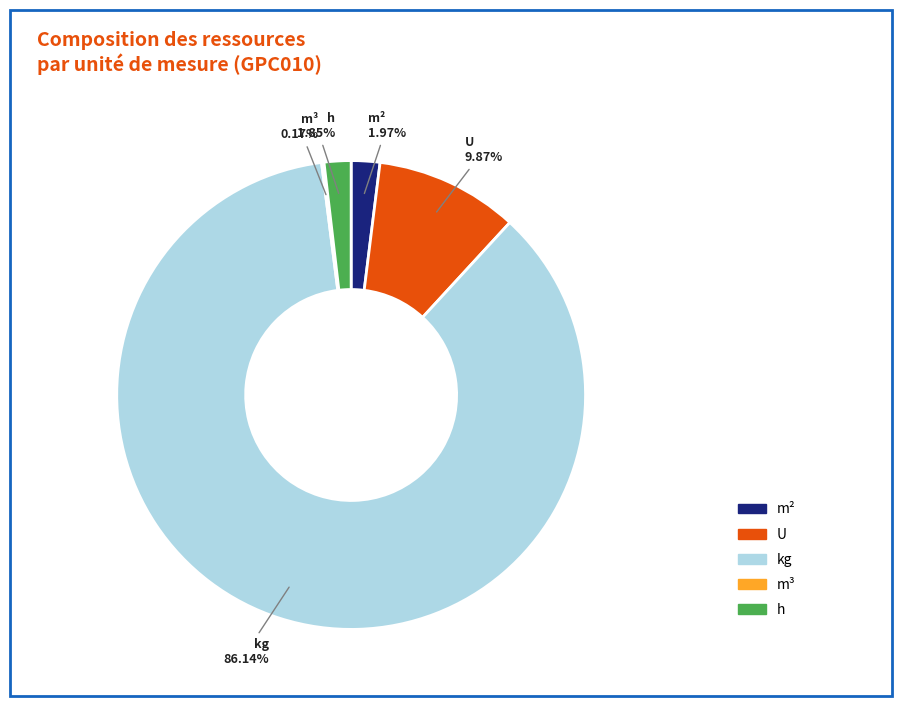

Is there any slice that represents more than half of the pie?

Yes